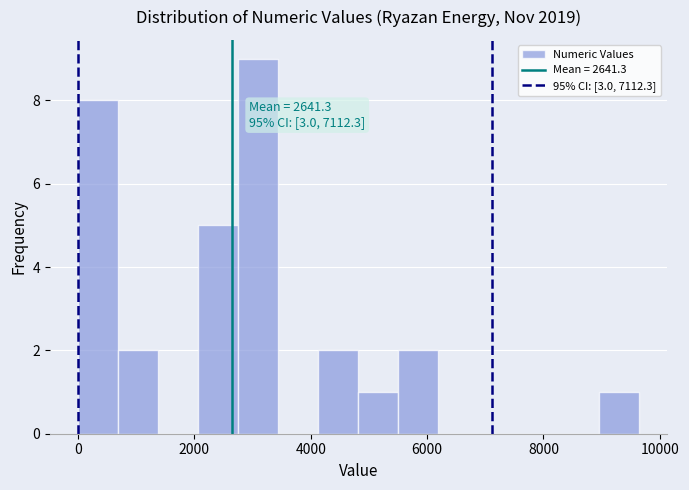

Around what value on the x-axis is the tallest bar? Give the approximate position of its centre, as read against the axis.

3000